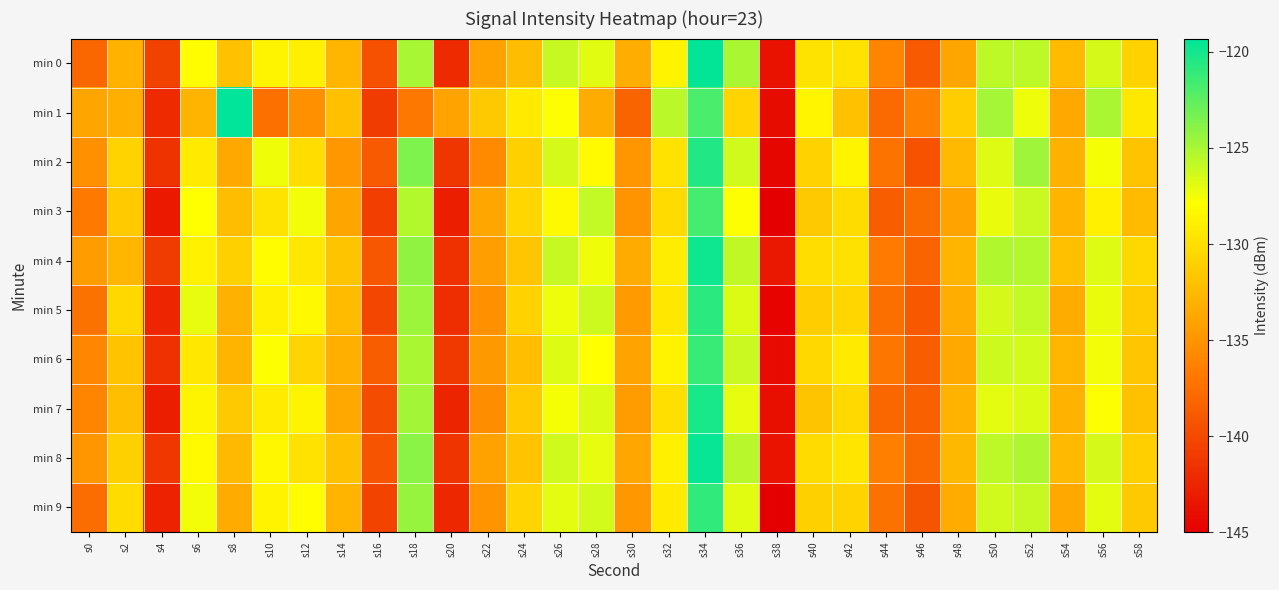

Reading left to right, list all the values displayed in this chart.

min 0: s0=-138.1	s2=-133.0	s4=-140.5	s6=-128.0	s8=-132.0	s10=-128.6	s12=-128.9	s14=-132.7	s16=-139.6	s18=-124.9	s20=-142.1	s22=-134.1	s24=-132.3	s26=-126.0	s28=-126.8	s30=-133.3	s32=-128.7	s34=-119.4	s36=-125.1	s38=-143.8	s40=-129.7	s42=-129.8	s44=-136.0	s46=-138.9	s48=-133.9	s50=-125.7	s52=-125.7	s54=-132.4	s56=-126.5	s58=-130.9
min 1: s0=-133.9	s2=-133.2	s4=-142.2	s6=-132.8	s8=-119.3	s10=-137.5	s12=-135.2	s14=-132.1	s16=-140.9	s18=-136.9	s20=-134.0	s22=-131.5	s24=-129.3	s26=-127.8	s28=-133.4	s30=-138.2	s32=-125.6	s34=-121.9	s36=-130.7	s38=-144.1	s40=-128.5	s42=-132.0	s44=-137.8	s46=-136.3	s48=-131.2	s50=-124.9	s52=-127.3	s54=-133.6	s56=-125.1	s58=-129.4
min 2: s0=-135.2	s2=-130.8	s4=-141.5	s6=-129.3	s8=-133.7	s10=-127.4	s12=-130.1	s14=-134.8	s16=-138.9	s18=-123.6	s20=-141.3	s22=-135.7	s24=-131.0	s26=-126.5	s28=-128.2	s30=-134.9	s32=-129.8	s34=-120.5	s36=-126.3	s38=-144.5	s40=-130.9	s42=-128.6	s44=-137.2	s46=-139.4	s48=-132.5	s50=-126.8	s52=-124.7	s54=-133.1	s56=-127.6	s58=-131.9
min 3: s0=-136.8	s2=-131.4	s4=-143.2	s6=-127.9	s8=-132.3	s10=-129.7	s12=-127.5	s14=-133.9	s16=-140.7	s18=-125.4	s20=-142.9	s22=-133.8	s24=-130.6	s26=-128.3	s28=-125.9	s30=-135.1	s32=-130.3	s34=-121.7	s36=-127.8	s38=-145.0	s40=-131.5	s42=-130.2	s44=-138.6	s46=-137.7	s48=-134.0	s50=-127.2	s52=-126.1	s54=-132.8	s56=-128.9	s58=-132.4
min 4: s0=-134.5	s2=-132.7	s4=-140.9	s6=-128.8	s8=-131.0	s10=-128.1	s12=-129.5	s14=-131.8	s16=-139.1	s18=-124.2	s20=-141.6	s22=-134.3	s24=-131.7	s26=-126.0	s28=-127.4	s30=-133.5	s32=-129.1	s34=-119.9	s36=-125.8	s38=-143.3	s40=-130.1	s42=-129.9	s44=-136.7	s46=-138.2	s48=-132.8	s50=-125.3	s52=-125.4	s54=-132.1	s56=-126.8	s58=-130.5
min 5: s0=-137.3	s2=-130.5	s4=-142.4	s6=-127.1	s8=-133.1	s10=-128.9	s12=-128.3	s14=-132.4	s16=-140.2	s18=-124.6	s20=-141.8	s22=-135.2	s24=-130.9	s26=-127.3	s28=-126.2	s30=-134.6	s32=-129.5	s34=-120.8	s36=-126.7	s38=-144.7	s40=-131.2	s42=-130.6	s44=-137.5	s46=-139.0	s48=-133.3	s50=-126.5	s52=-125.9	s54=-133.4	s56=-127.2	s58=-131.3
min 6: s0=-135.9	s2=-131.9	s4=-141.7	s6=-129.5	s8=-132.8	s10=-127.8	s12=-130.7	s14=-133.2	s16=-138.6	s18=-125.1	s20=-141.1	s22=-134.7	s24=-132.2	s26=-126.8	s28=-127.9	s30=-134.0	s32=-128.7	s34=-121.3	s36=-126.1	s38=-144.2	s40=-130.5	s42=-129.3	s44=-137.0	s46=-138.7	s48=-133.7	s50=-126.2	s52=-126.4	s54=-132.7	s56=-127.5	s58=-131.7
min 7: s0=-136.1	s2=-132.2	s4=-142.8	s6=-128.6	s8=-131.5	s10=-129.2	s12=-128.6	s14=-133.7	s16=-139.8	s18=-124.8	s20=-142.5	s22=-135.5	s24=-131.4	s26=-127.6	s28=-126.7	s30=-134.4	s32=-130.0	s34=-120.2	s36=-127.1	s38=-143.9	s40=-131.8	s42=-130.4	s44=-138.0	s46=-138.5	s48=-133.0	s50=-127.0	s52=-126.7	s54=-133.0	s56=-127.8	s58=-132.0
min 8: s0=-134.9	s2=-131.0	s4=-141.2	s6=-128.2	s8=-132.5	s10=-128.4	s12=-129.8	s14=-132.1	s16=-139.3	s18=-124.0	s20=-141.4	s22=-134.1	s24=-131.9	s26=-126.3	s28=-127.1	s30=-133.8	s32=-128.9	s34=-119.6	s36=-125.5	s38=-143.6	s40=-130.3	s42=-129.6	s44=-136.4	s46=-137.9	s48=-132.6	s50=-125.7	s52=-125.2	s54=-132.5	s56=-126.5	s58=-131.1
min 9: s0=-137.6	s2=-130.2	s4=-142.6	s6=-127.5	s8=-133.5	s10=-128.7	s12=-128.0	s14=-132.8	s16=-140.4	s18=-124.4	s20=-142.2	s22=-135.0	s24=-130.7	s26=-127.0	s28=-126.4	s30=-134.8	s32=-129.3	s34=-121.0	s36=-126.9	s38=-144.9	s40=-131.0	s42=-130.8	s44=-137.3	s46=-139.2	s48=-133.5	s50=-126.3	s52=-126.0	s54=-133.7	s56=-127.0	s58=-131.5